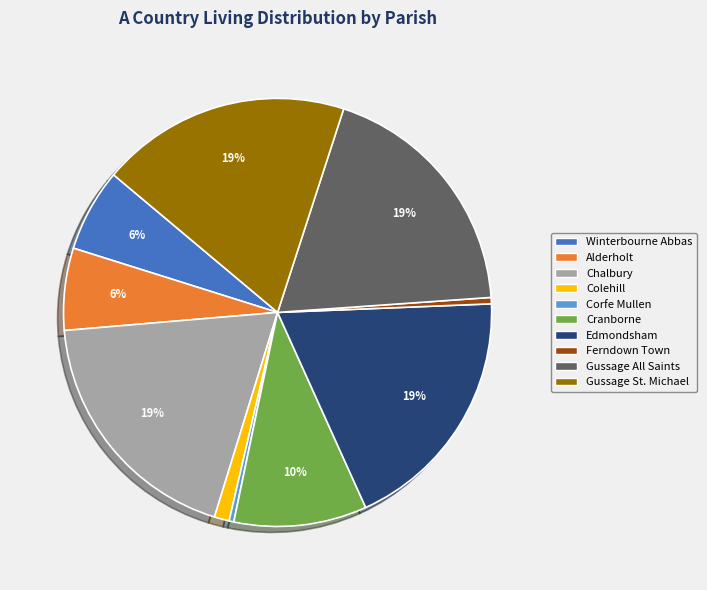

To the nearest percent, what portion does Cranborne represent?

10%